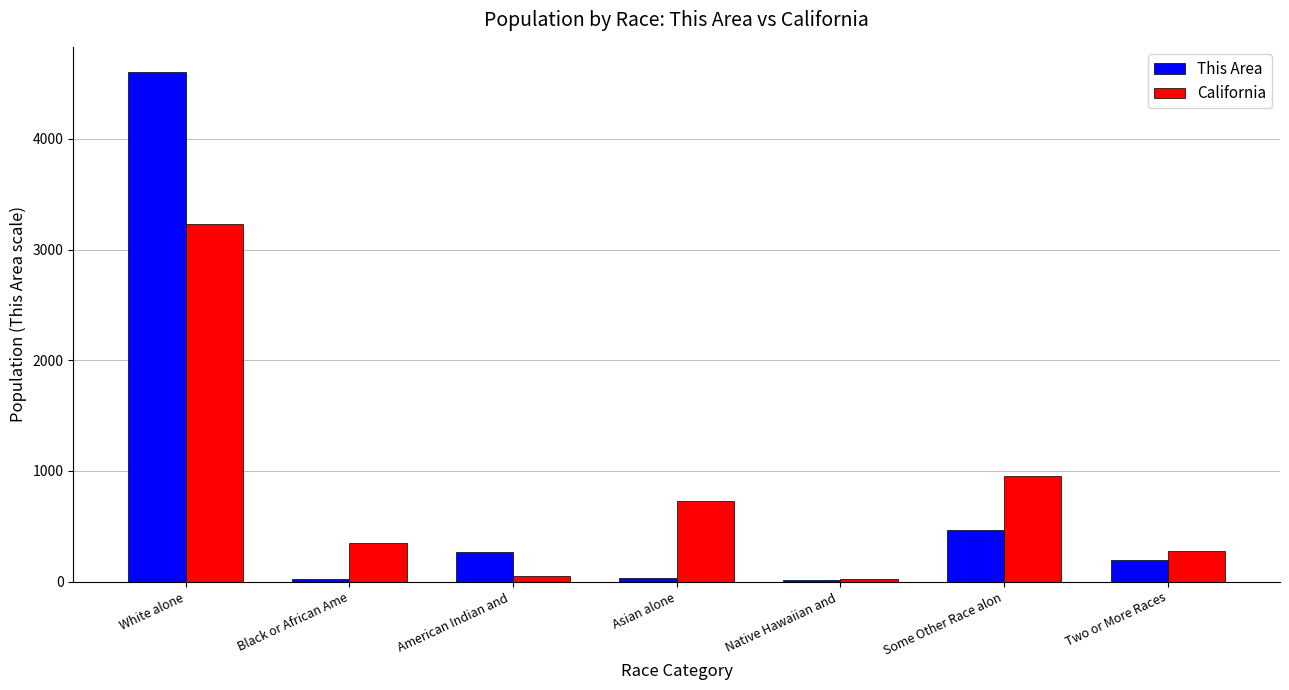

What is the sum of all This Area values?

5611.0